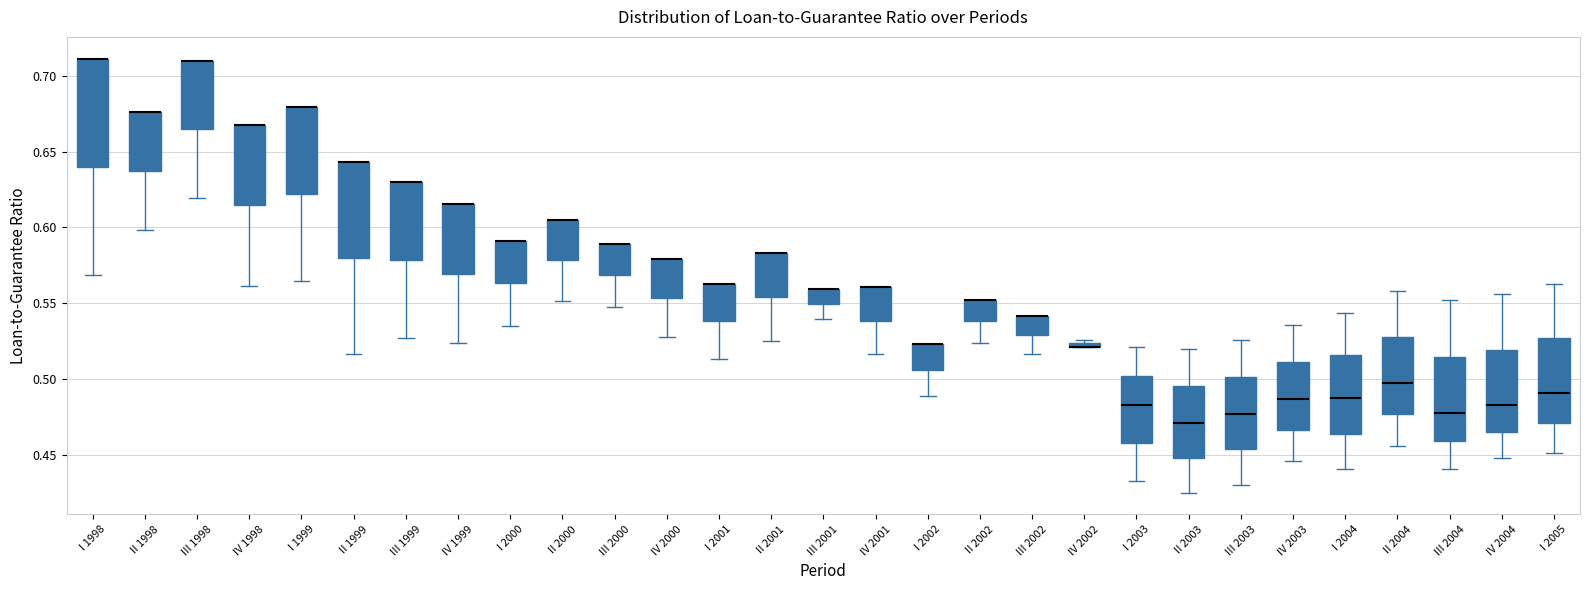

Where does the lower whisker of the box for IV 2004 end on the y-axis? The values are not printed on the chart, so give them approximately, as read against the axis.

0.445